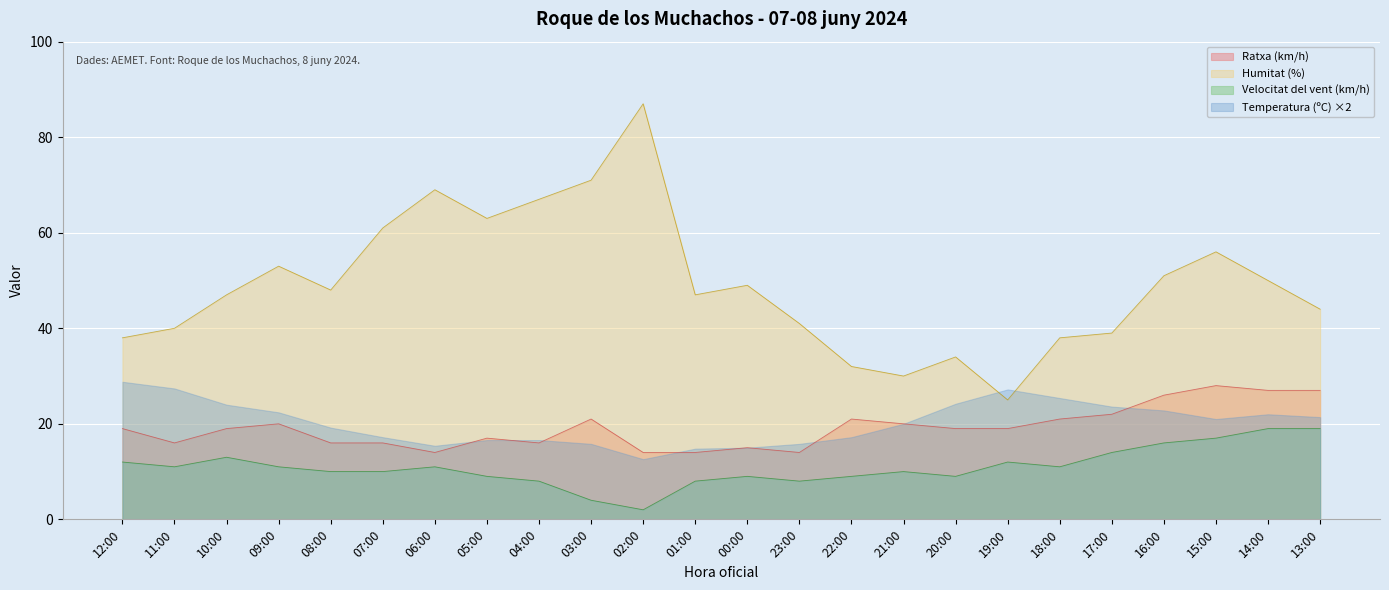

How many values in the Velocitat del vent (km/h) series exceed 11?

8